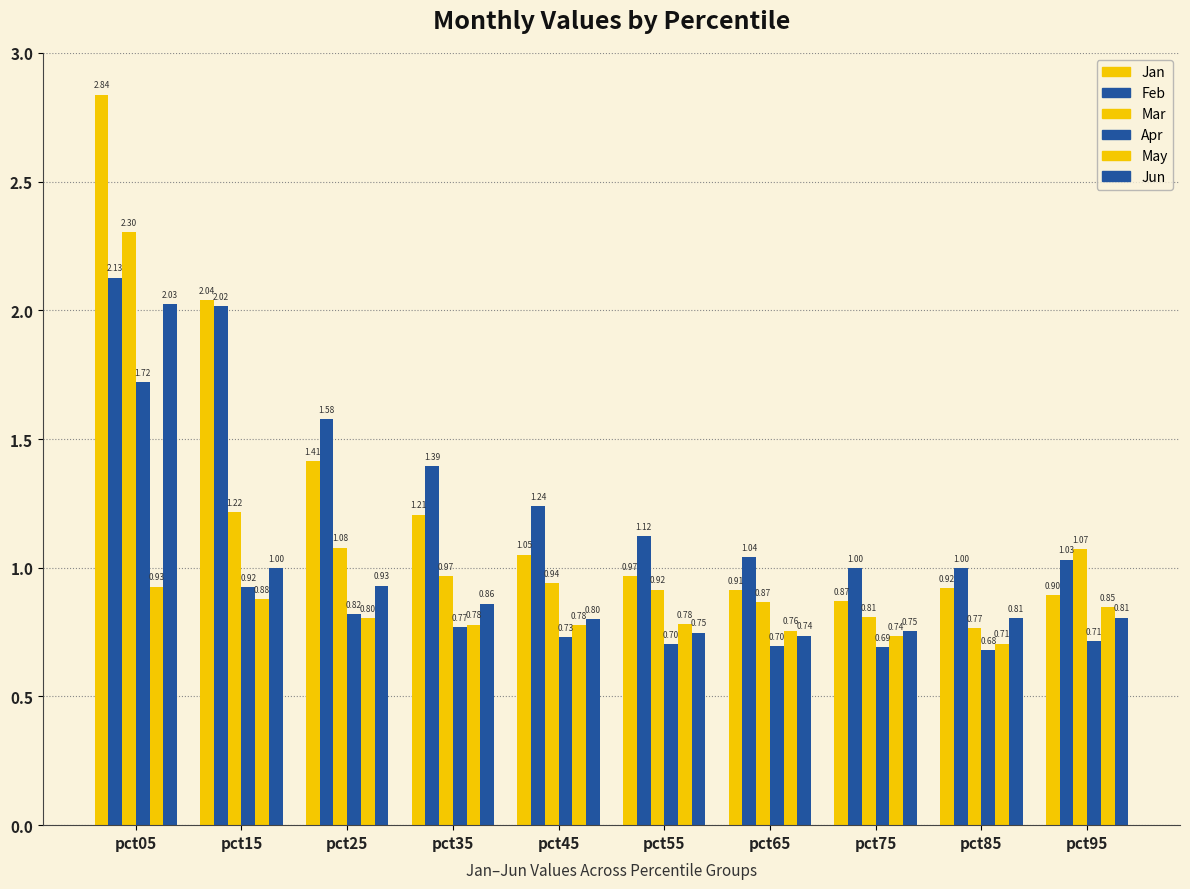

What is the value of the Mar bar at the 4th from the left?

1.0